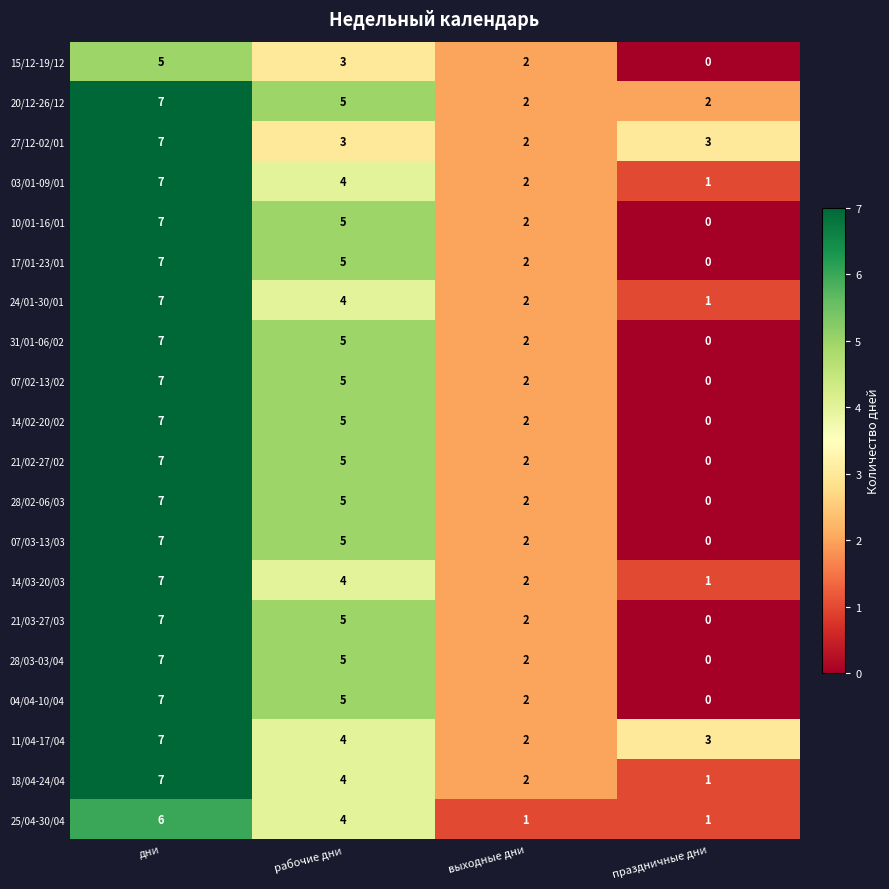

What is the difference between the maximum and minimum values in the 11/04-17/04 series?

5